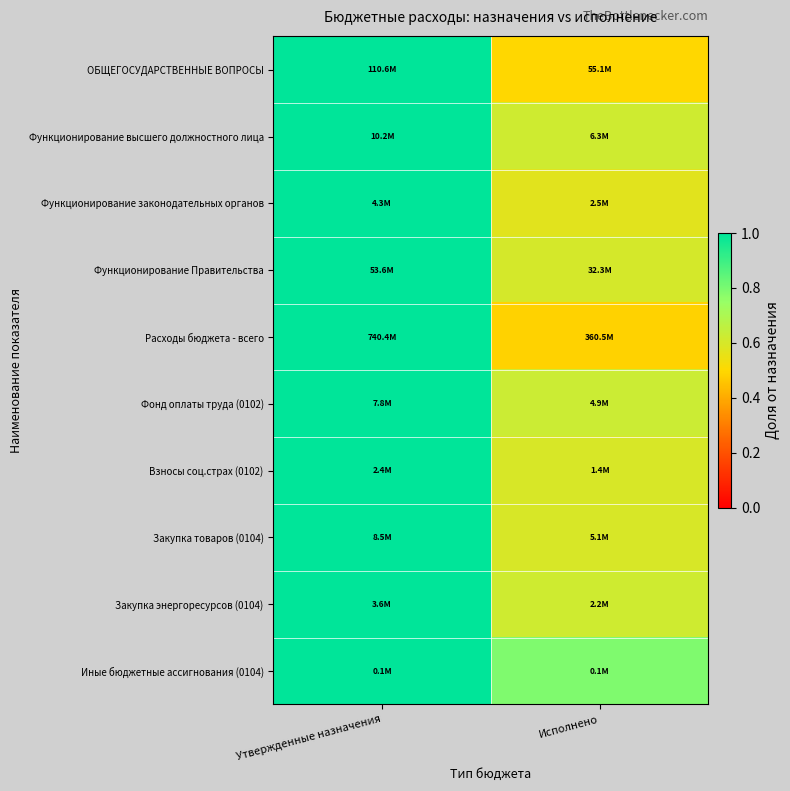

What is the greatest value displayed?

1.0